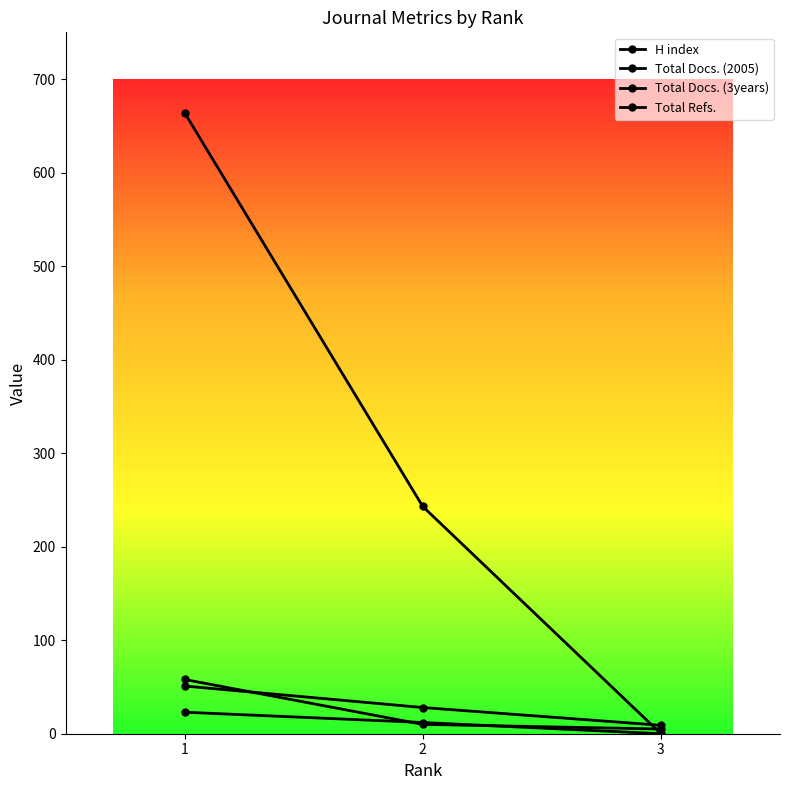

Rank the categories by H index value from lowest to highest.

3, 2, 1